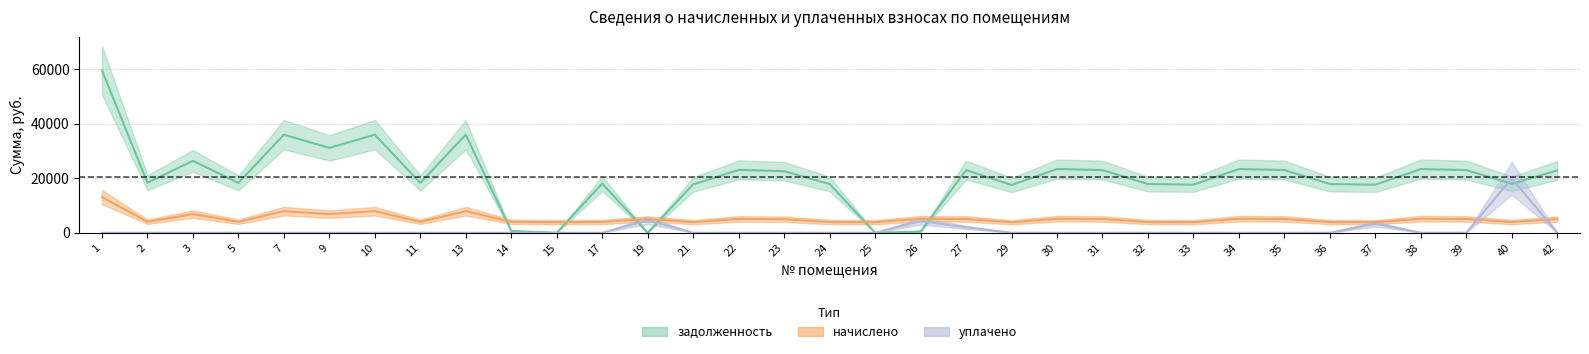

In начислено, how many points are lower than both neighbors (excluding endpoints)?

11